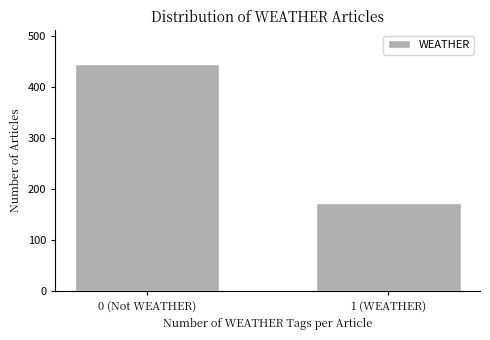

Reading right to left, what are all the values shown in this chart?

172	444